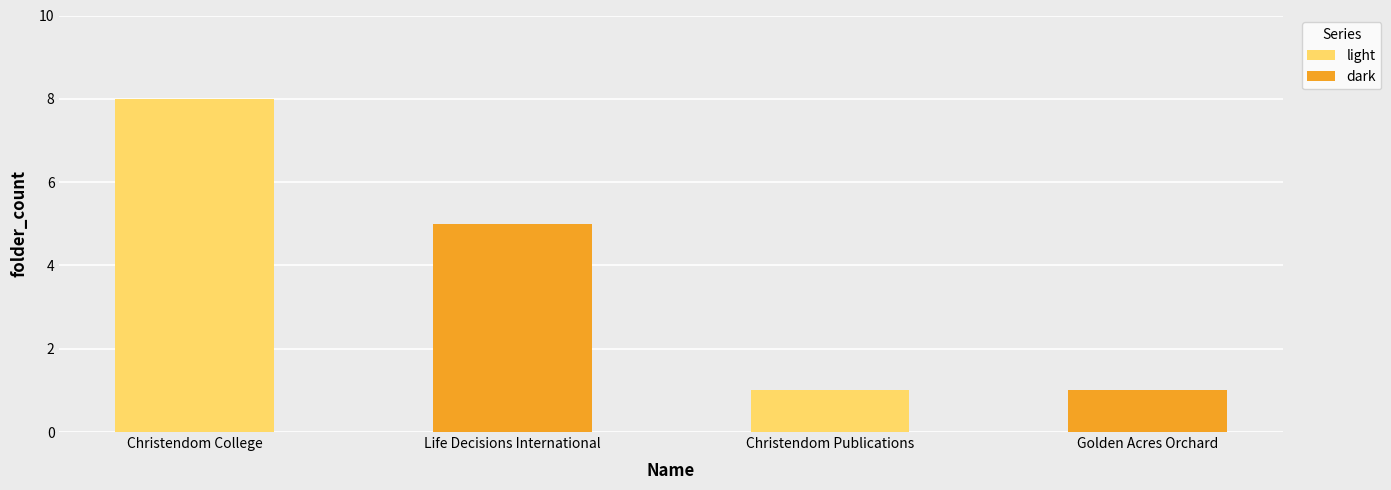

List the labels in order of value, largest first.

Christendom College, Life Decisions International, Christendom Publications, Golden Acres Orchard